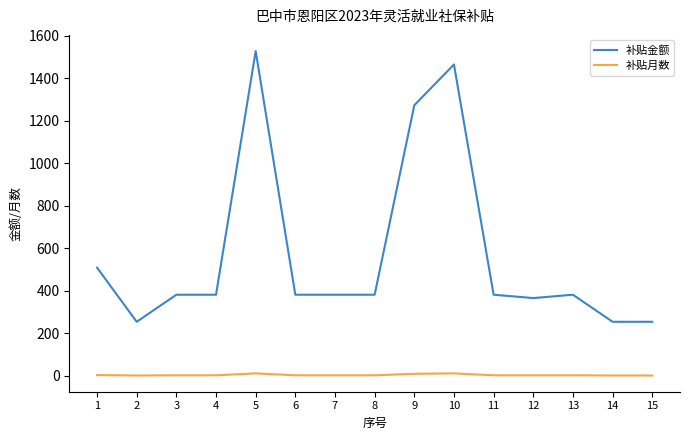

What are all the series names shown in the legend?

补贴金额, 补贴月数